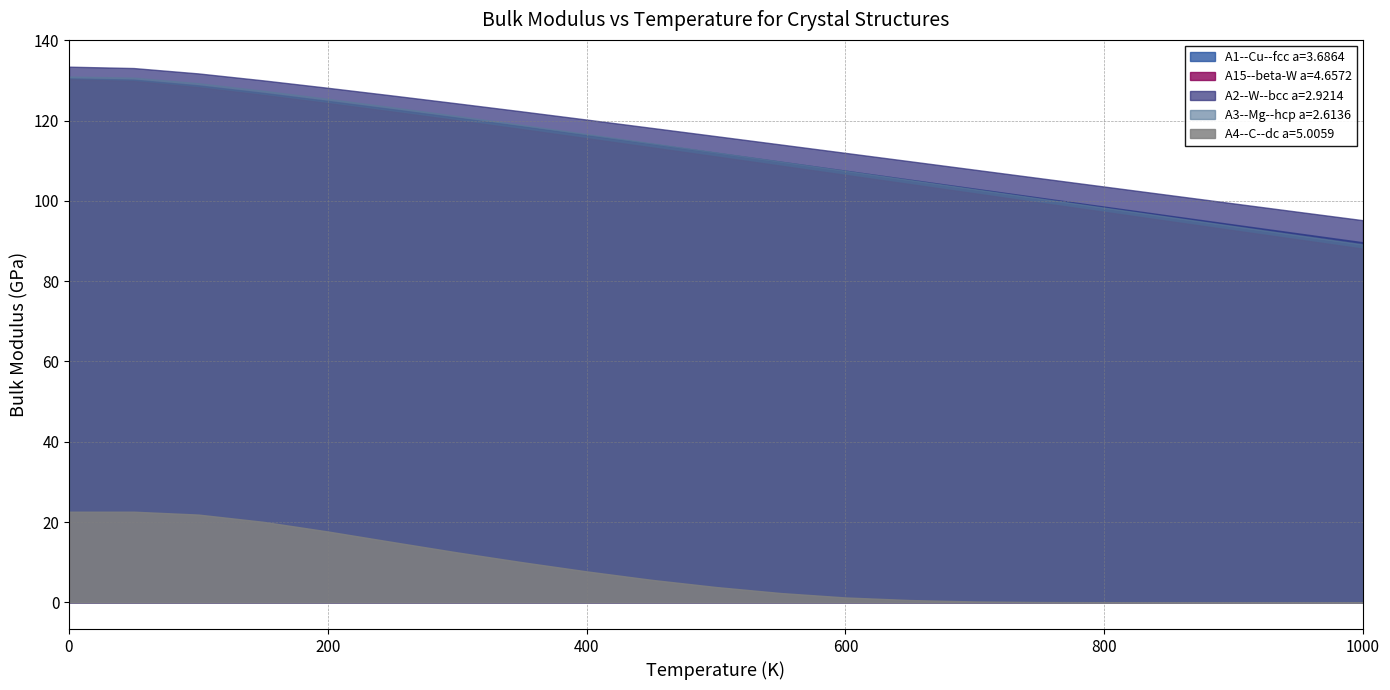

Which series has the largest total across all categories?

A2--W--bcc a=2.9214